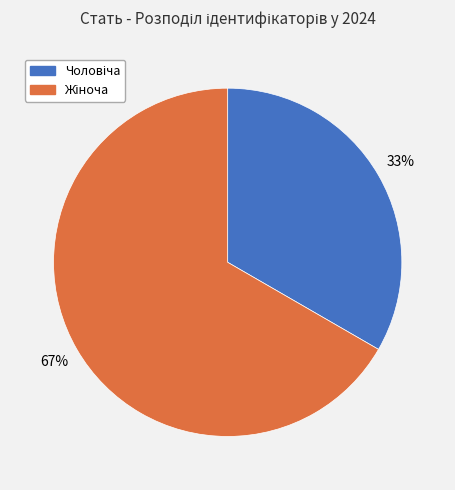

To the nearest percent, what is the average slice percentage?

50%